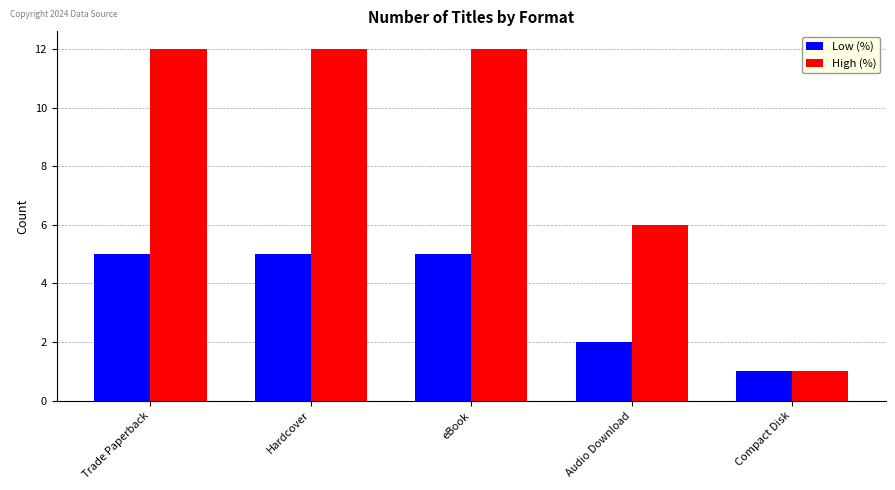

How many groups of bars are there?

5